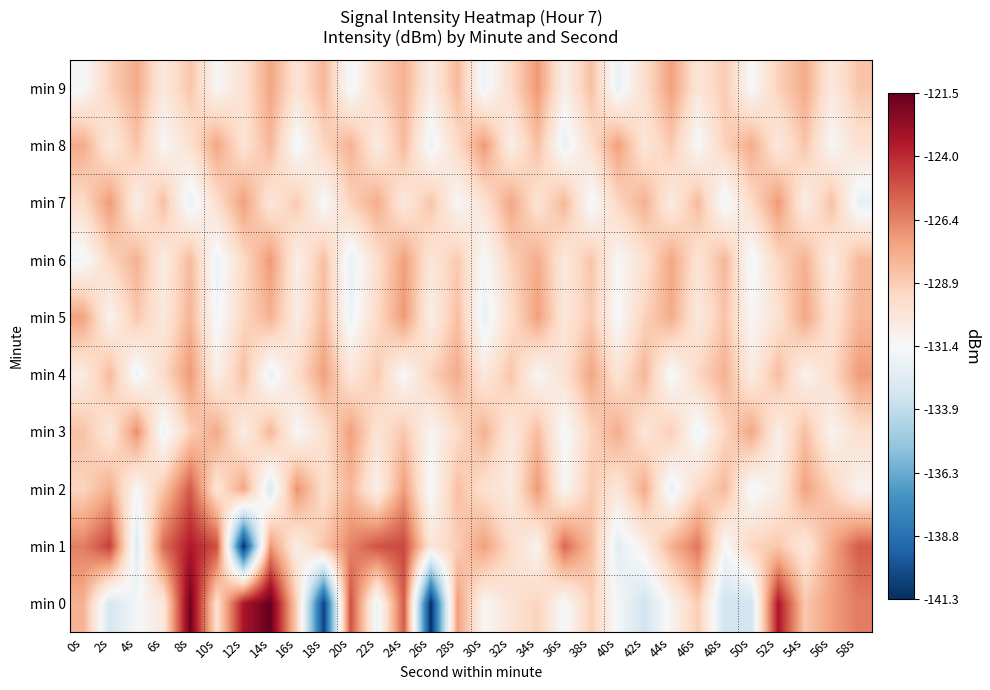

Which series changed the most between 0s and 50s?

min 0